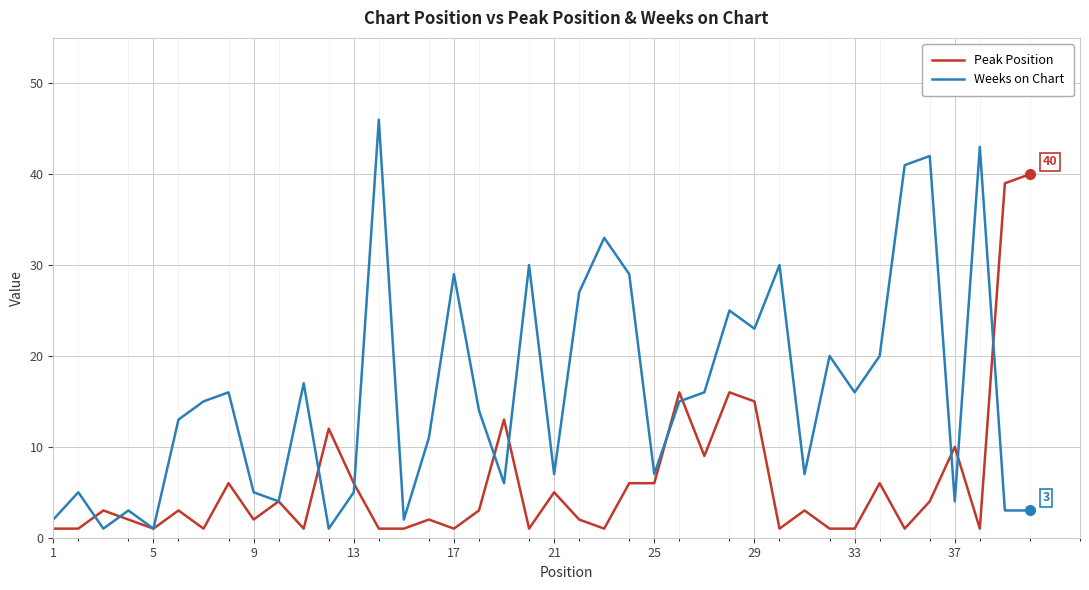

Rank the series by their maximum value, from highest to lowest.

Weeks on Chart, Peak Position